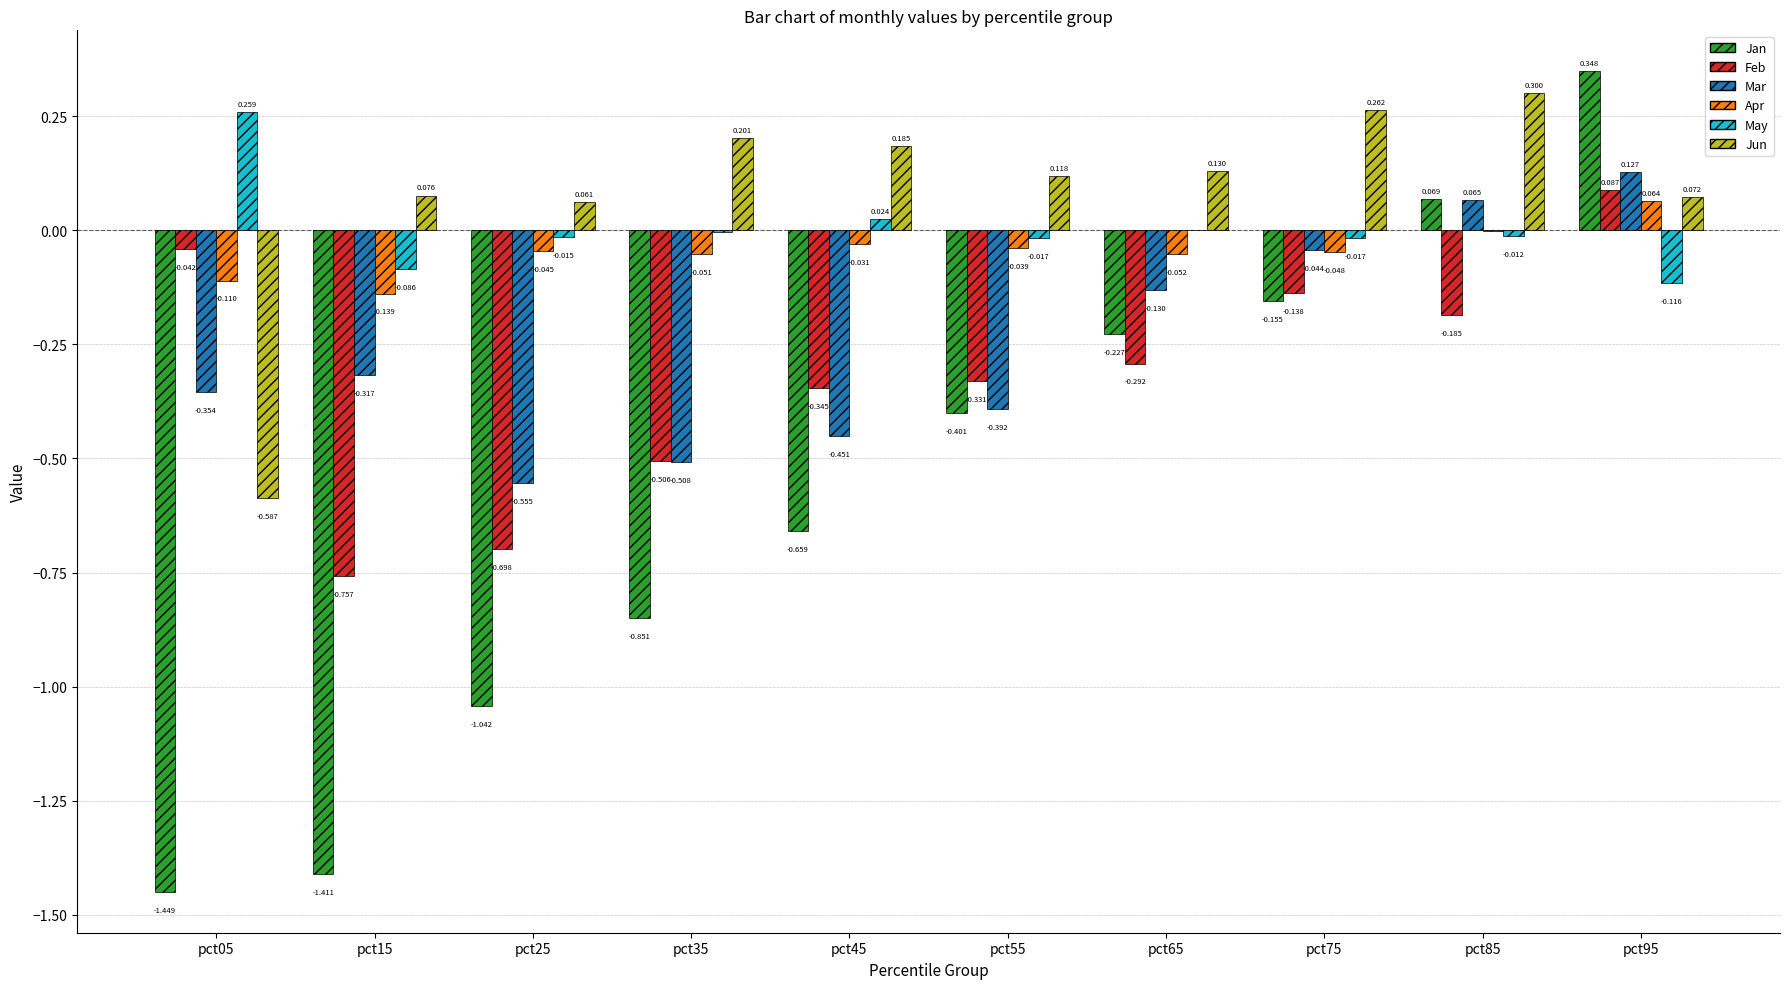

Between pct65 and pct75, which series saw the biggest shift?

Feb